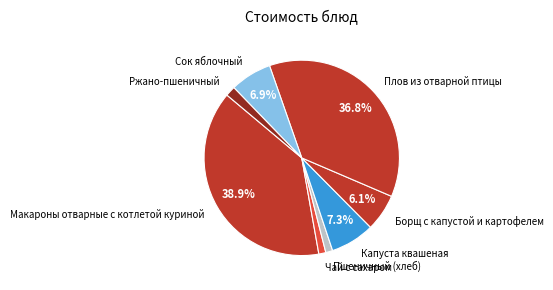

How many slices are in this pie chart?

8